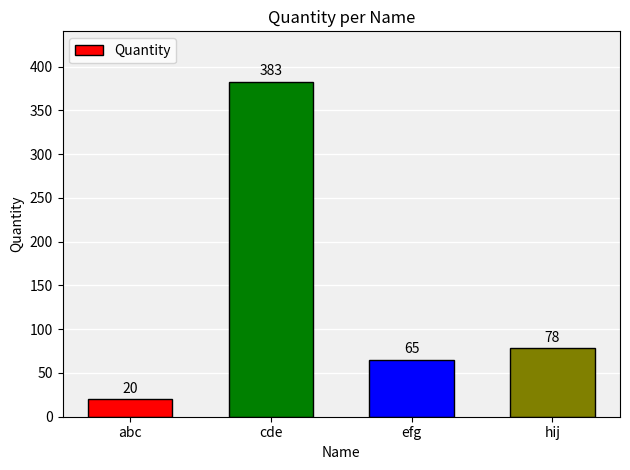

What is the ratio of the value at cde to the value at abc?

19.1